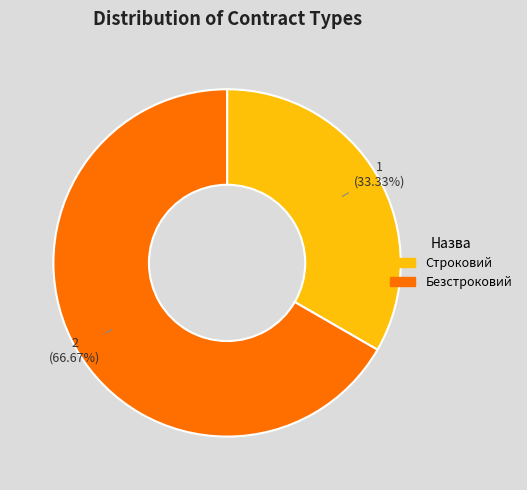

Do Безстроковий and Строковий together represent more than half of the pie?

Yes